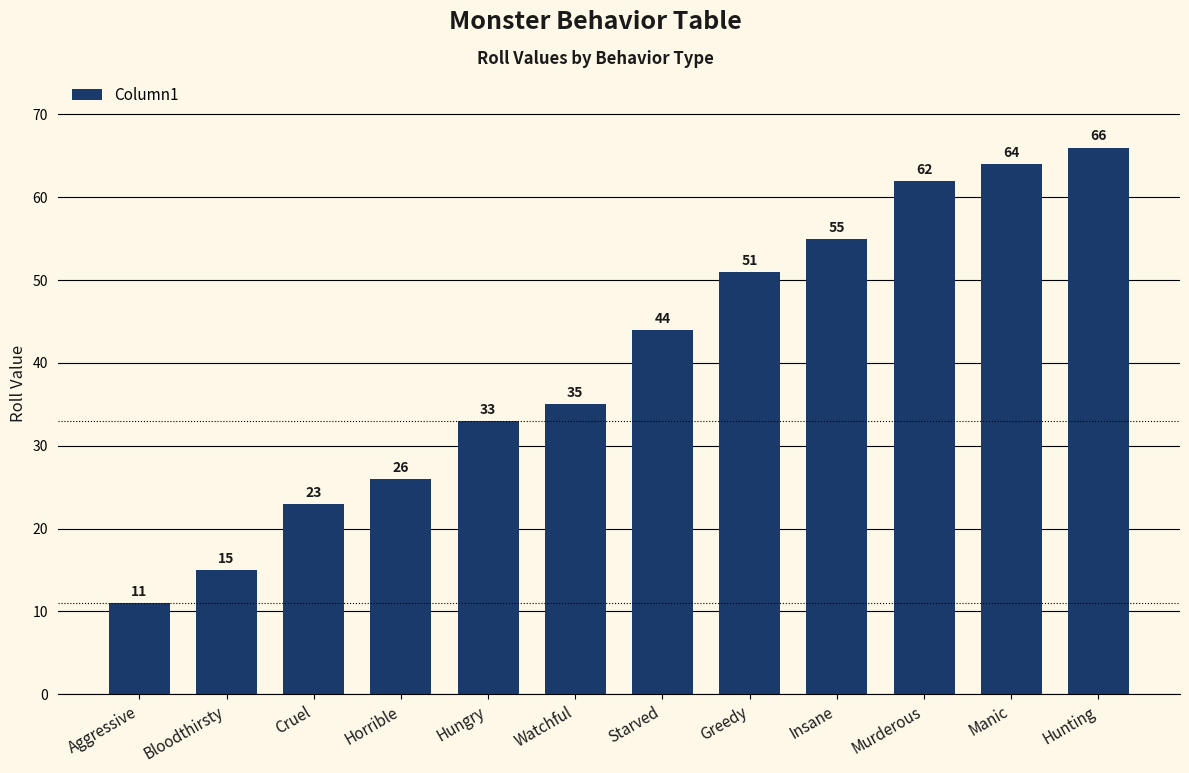

What is the average value?

40